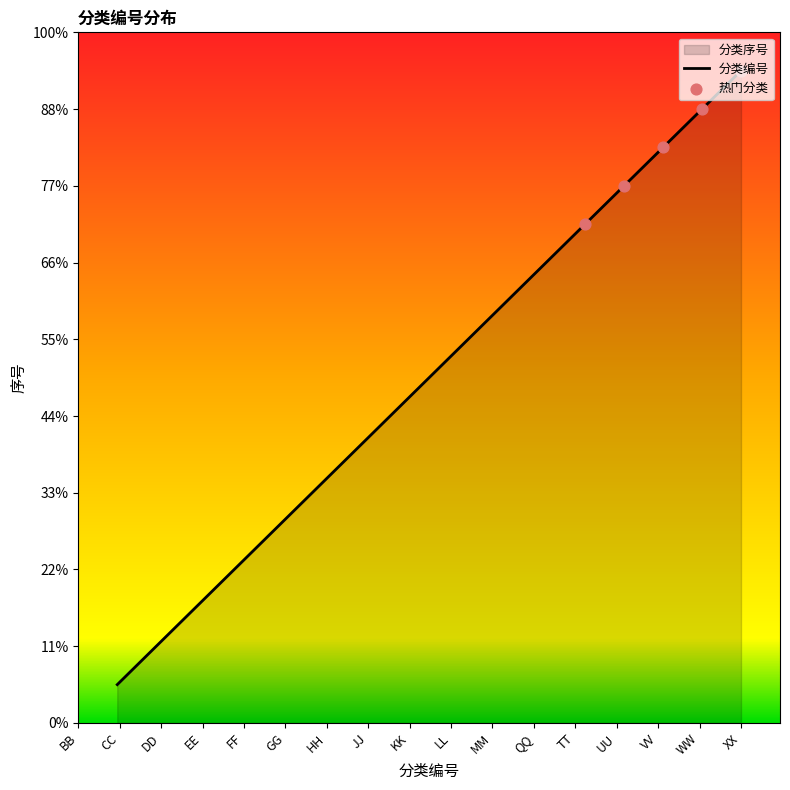

What is the change in value from FF to HH?

+2